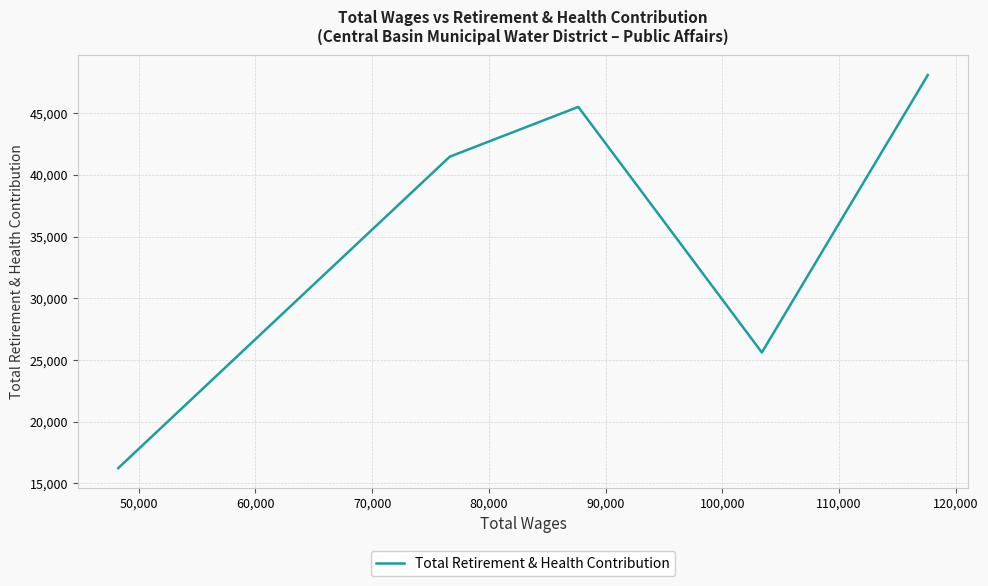

Does the chart display data point markers on the line(s)?

No